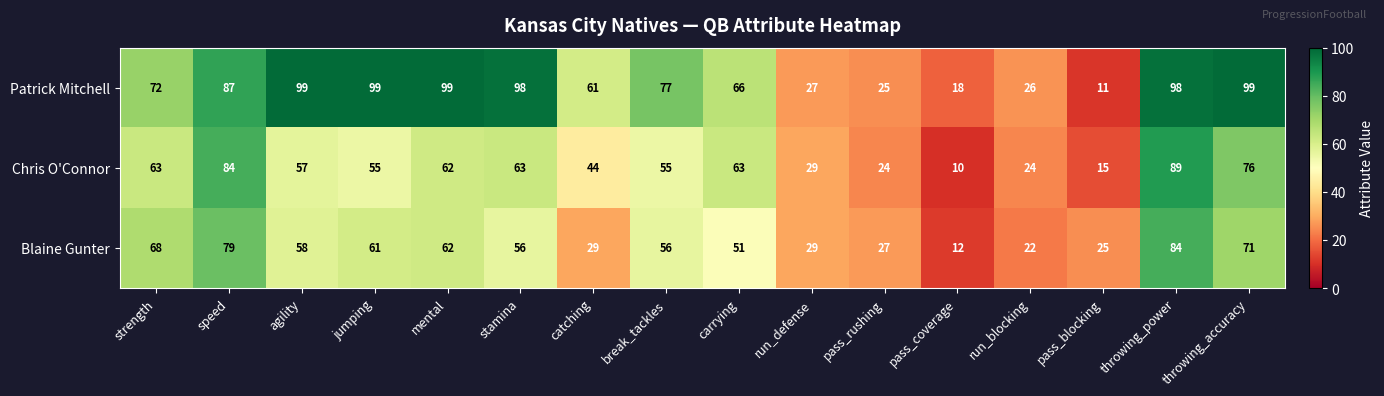

Rank the series at pass_blocking from lowest to highest value.

Patrick Mitchell, Chris O'Connor, Blaine Gunter